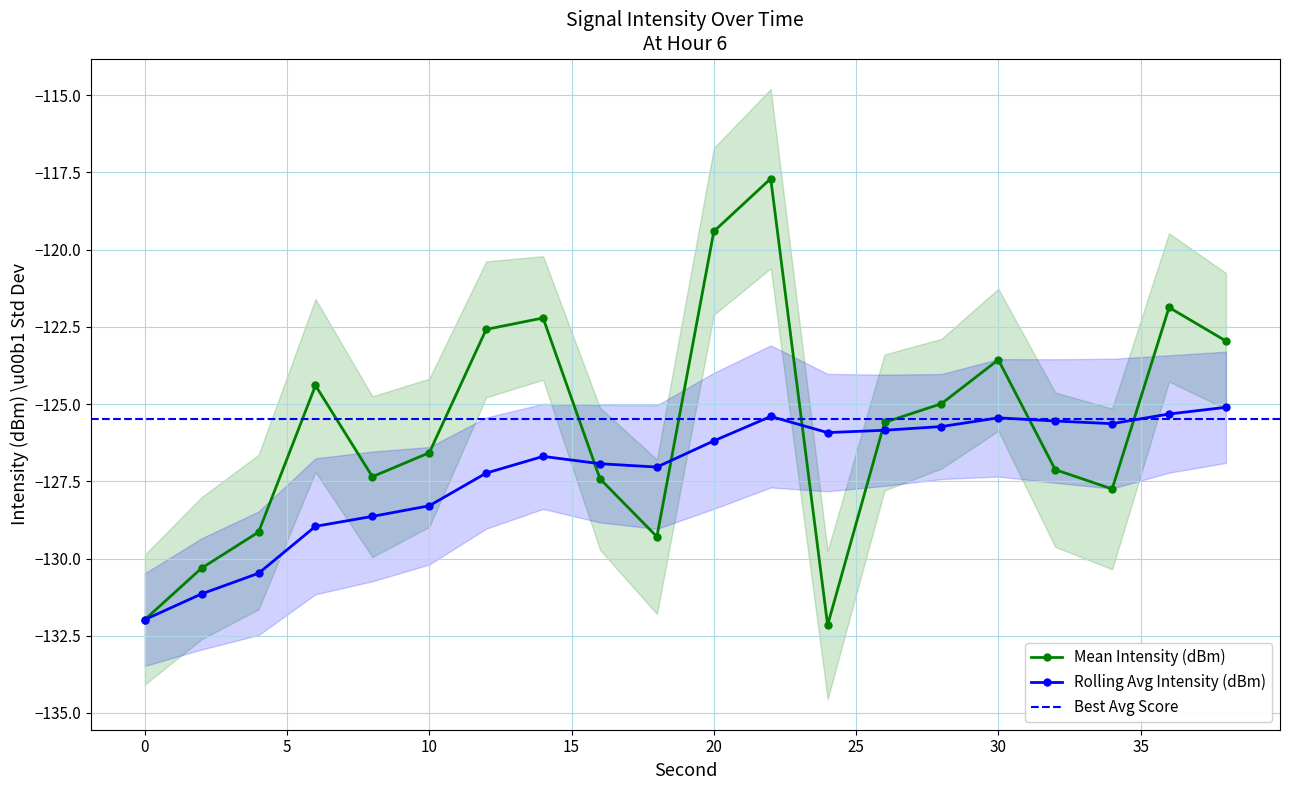

Reading left to right, list all the values displayed in this chart.

Mean Intensity (dBm): 0=-132.0	2=-130.3	4=-129.1	6=-124.4	8=-127.4	10=-126.6	12=-122.6	14=-122.2	16=-127.4	18=-129.3	20=-119.4	22=-117.7	24=-132.2	26=-125.6	28=-125.0	30=-123.6	32=-127.1	34=-127.7	36=-121.9	38=-123.0
Rolling Avg Intensity (dBm): 0=-132.0	2=-131.1	4=-130.5	6=-129.0	8=-128.6	10=-128.3	12=-127.2	14=-126.7	16=-126.9	18=-127.0	20=-126.2	22=-125.4	24=-125.9	26=-125.8	28=-125.7	30=-125.4	32=-125.5	34=-125.6	36=-125.3	38=-125.1